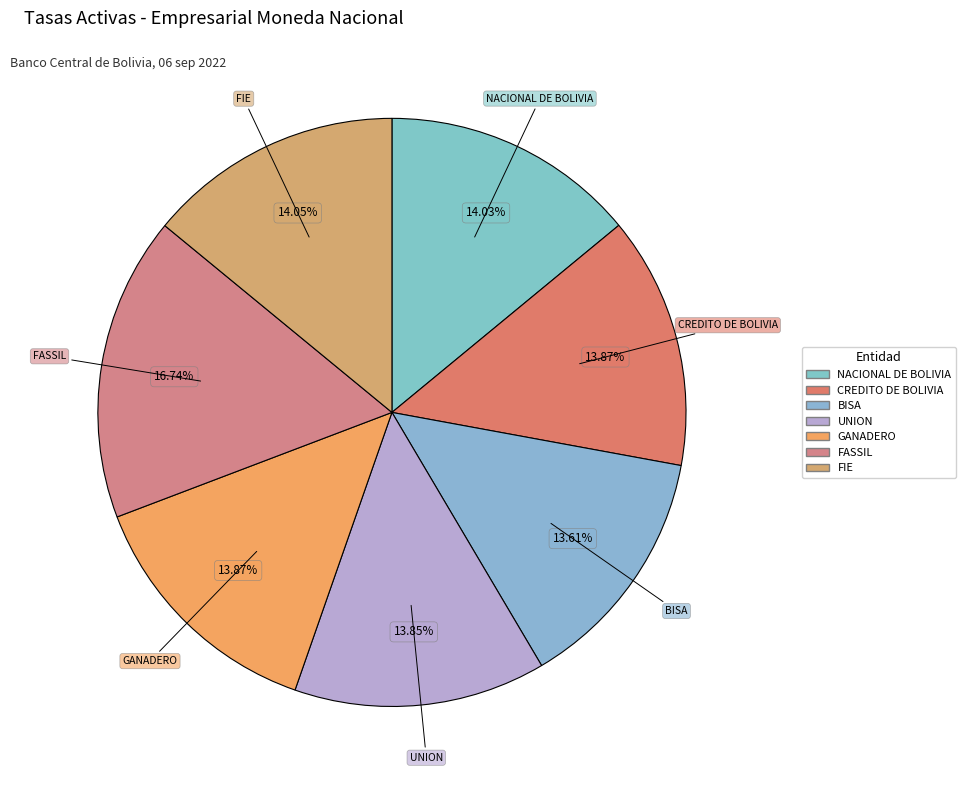

How many slices are in this pie chart?

7